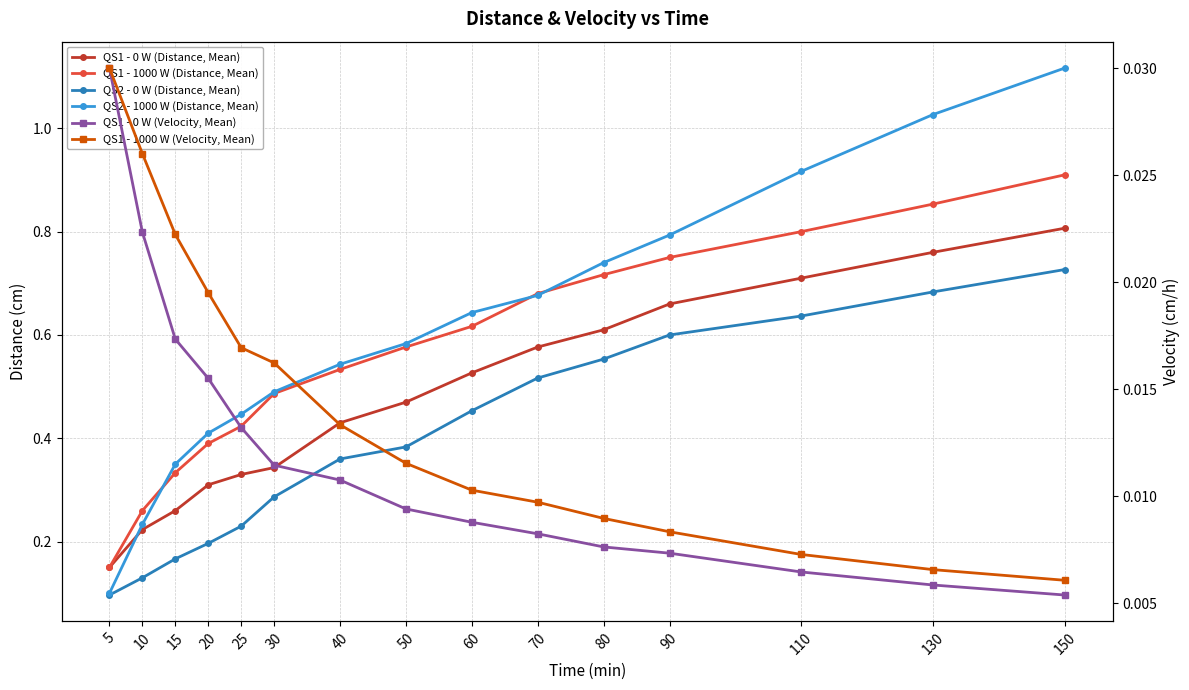

What is the spread (max minus min) of values at 50?

0.6